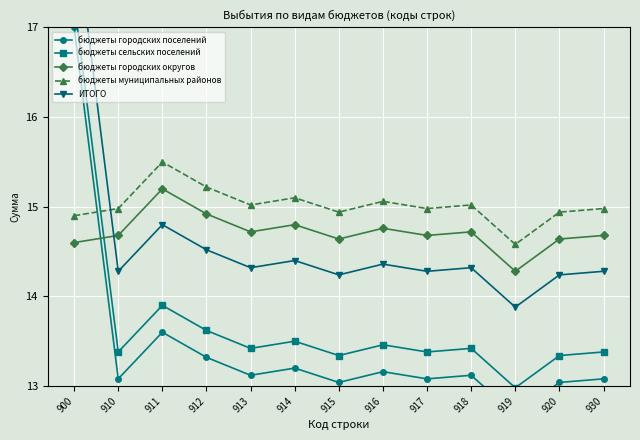

Where is the first local maximum for ИТОГО?

911